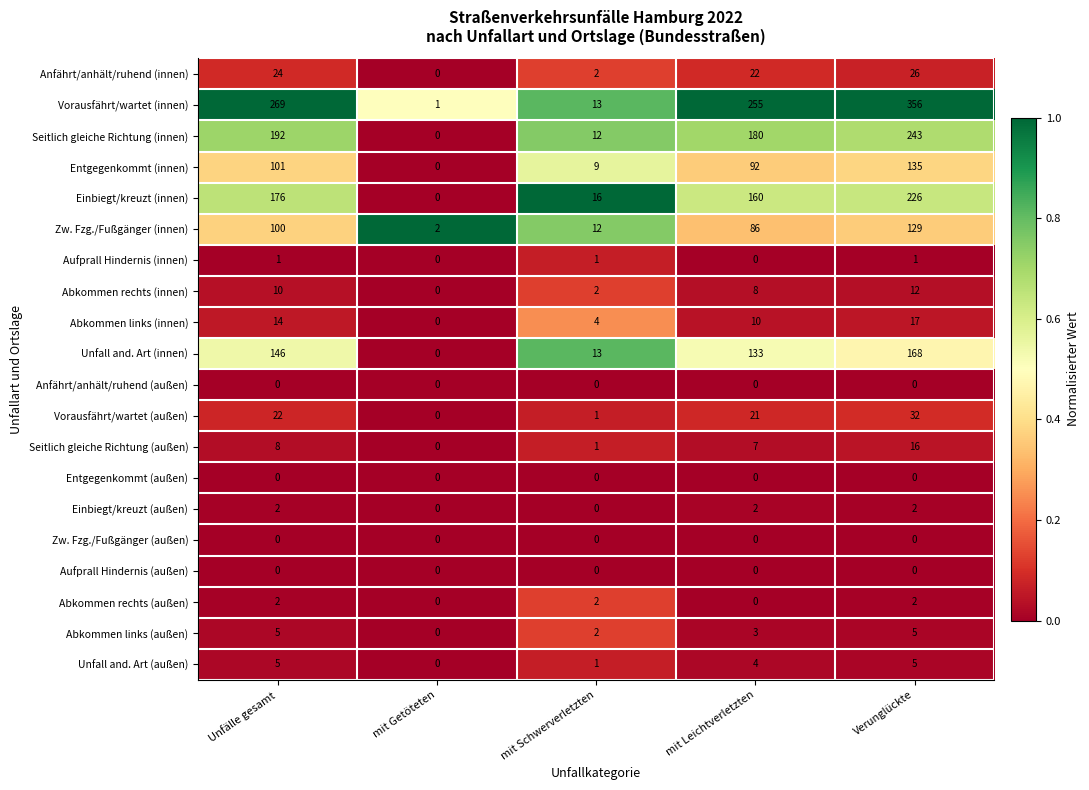

Which series changed the most between Unfälle gesamt and mit Schwerverletzten?

Vorausfährt/wartet (innen)